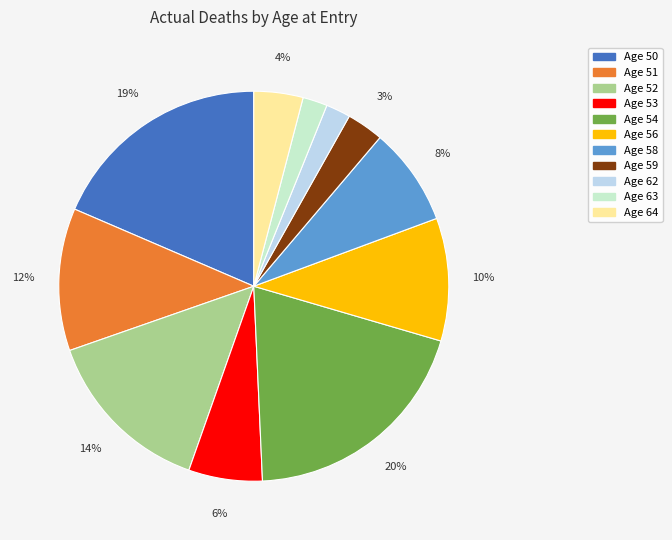

To the nearest percent, what is the difference between the largest and smallest slice percentages?

18%